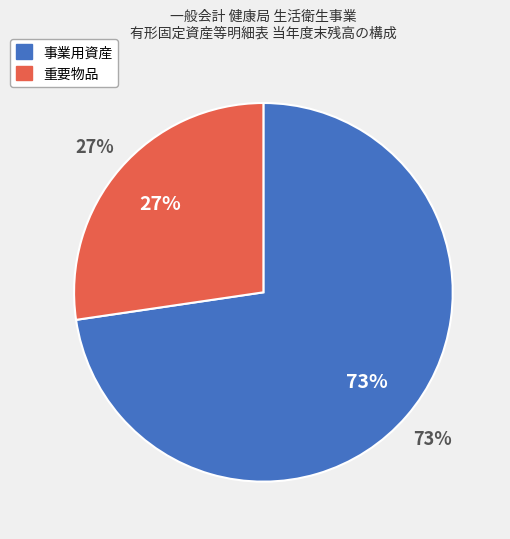

Between 重要物品 and 事業用資産, which is larger?

事業用資産